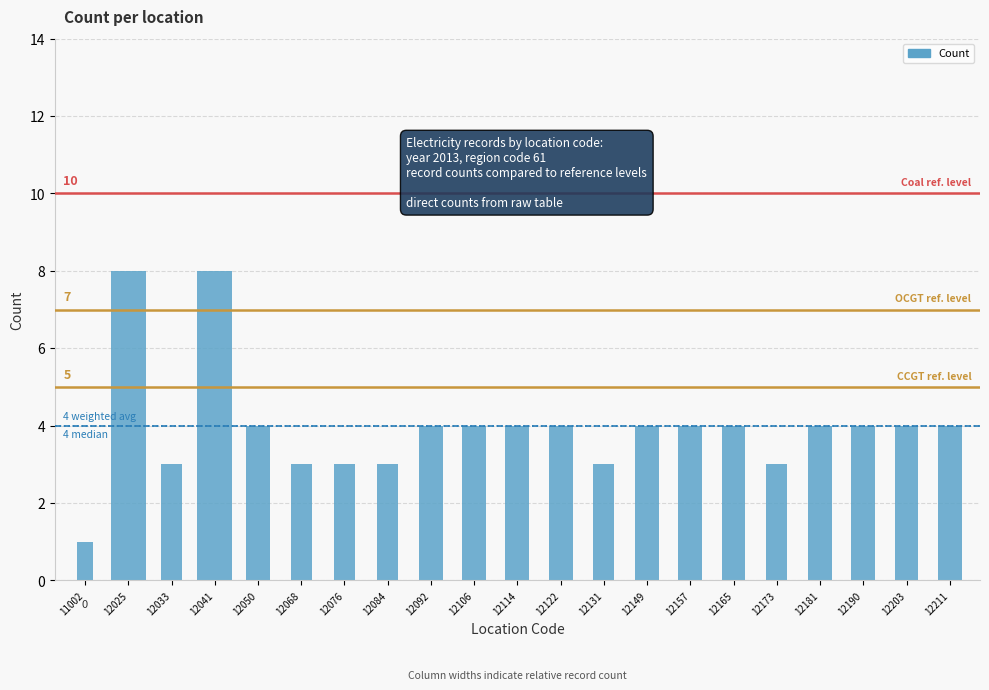

Which category has the highest value across all series?

12025